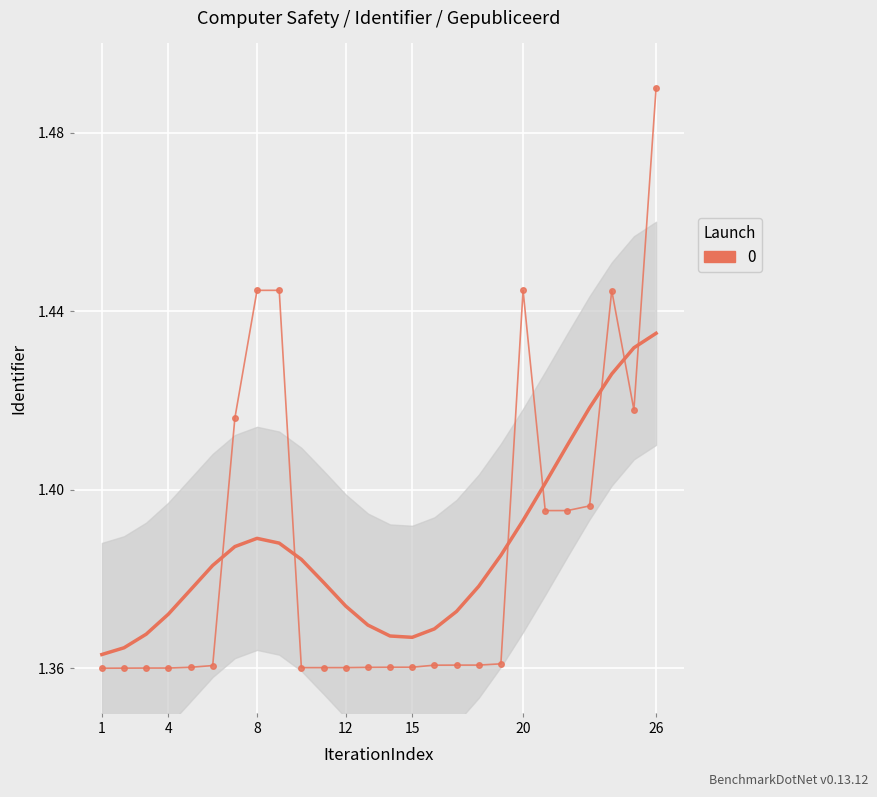

True or false: there are more than 1 points higher than both neighbors.

True